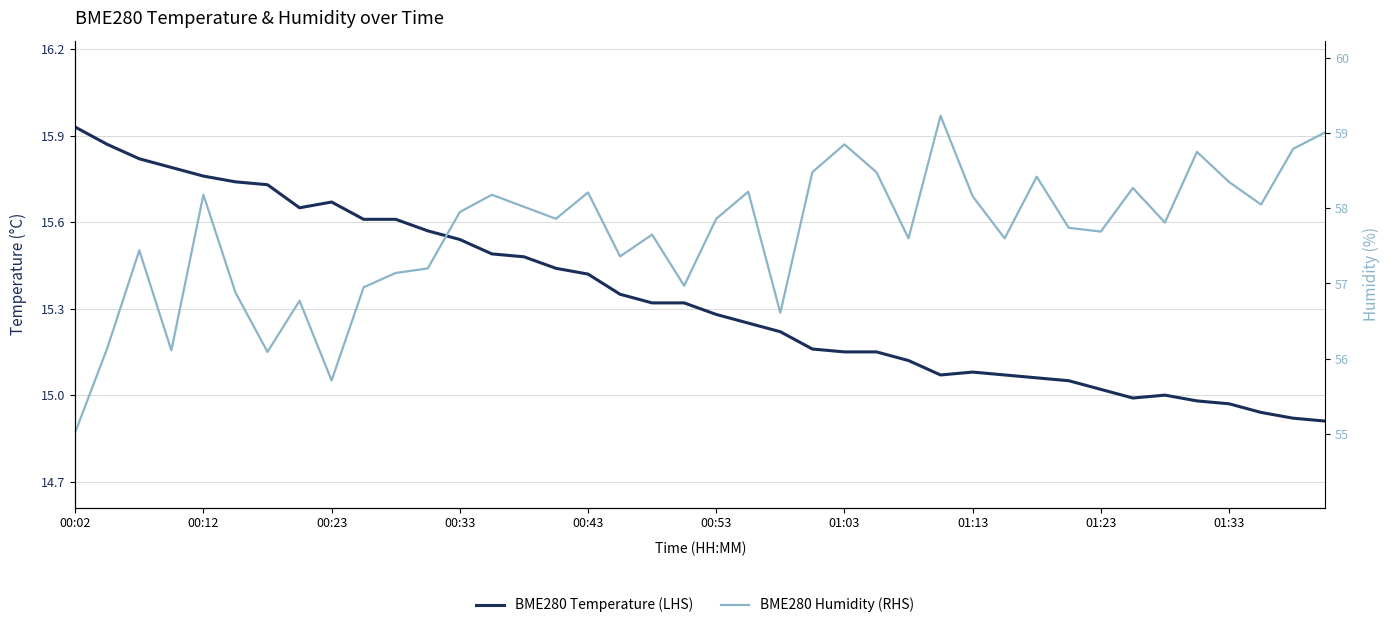

Between 22 and 32, which series saw the biggest shift?

BME280 Humidity (RHS)